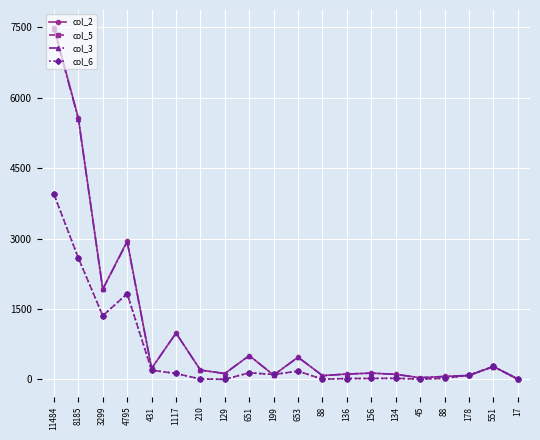

What is the total value across all series at 136?

270